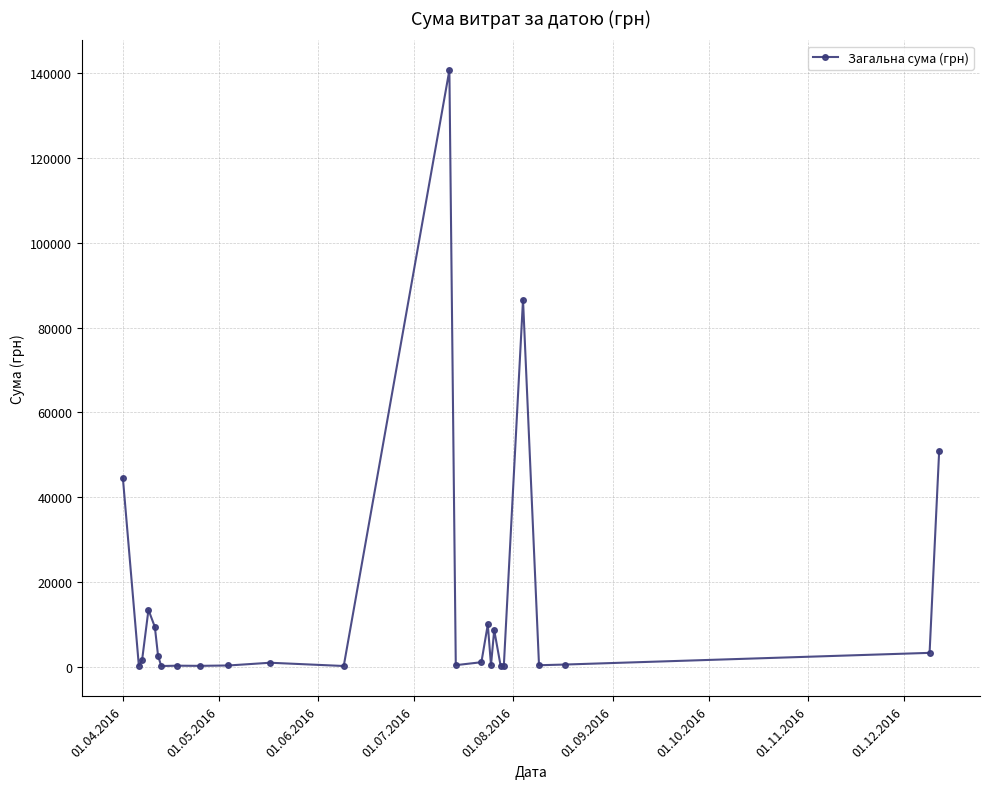

What is the maximum value shown in the chart?

140706.2